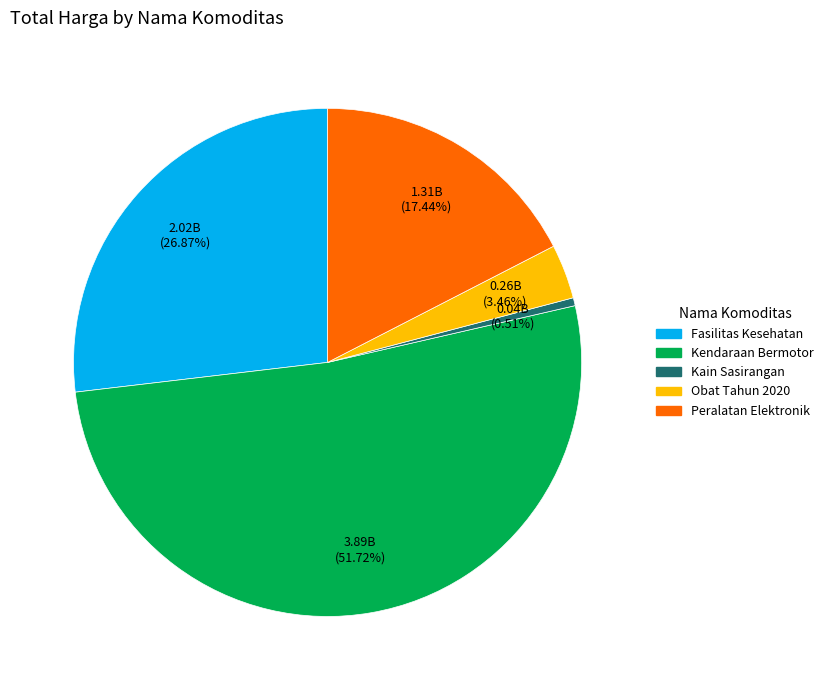

Is there any slice that represents more than half of the pie?

Yes